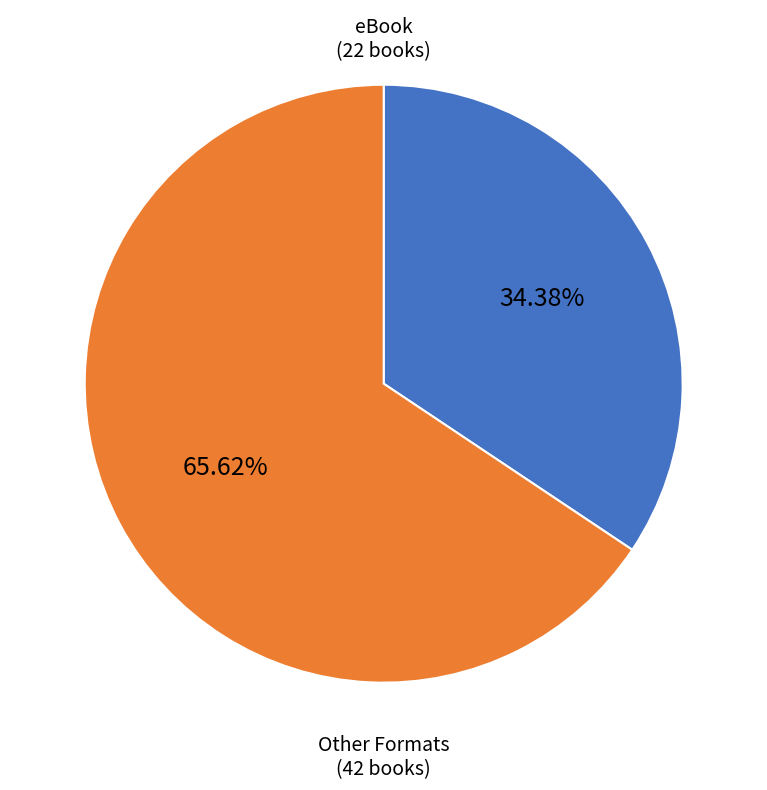

Is there any slice that represents more than half of the pie?

Yes